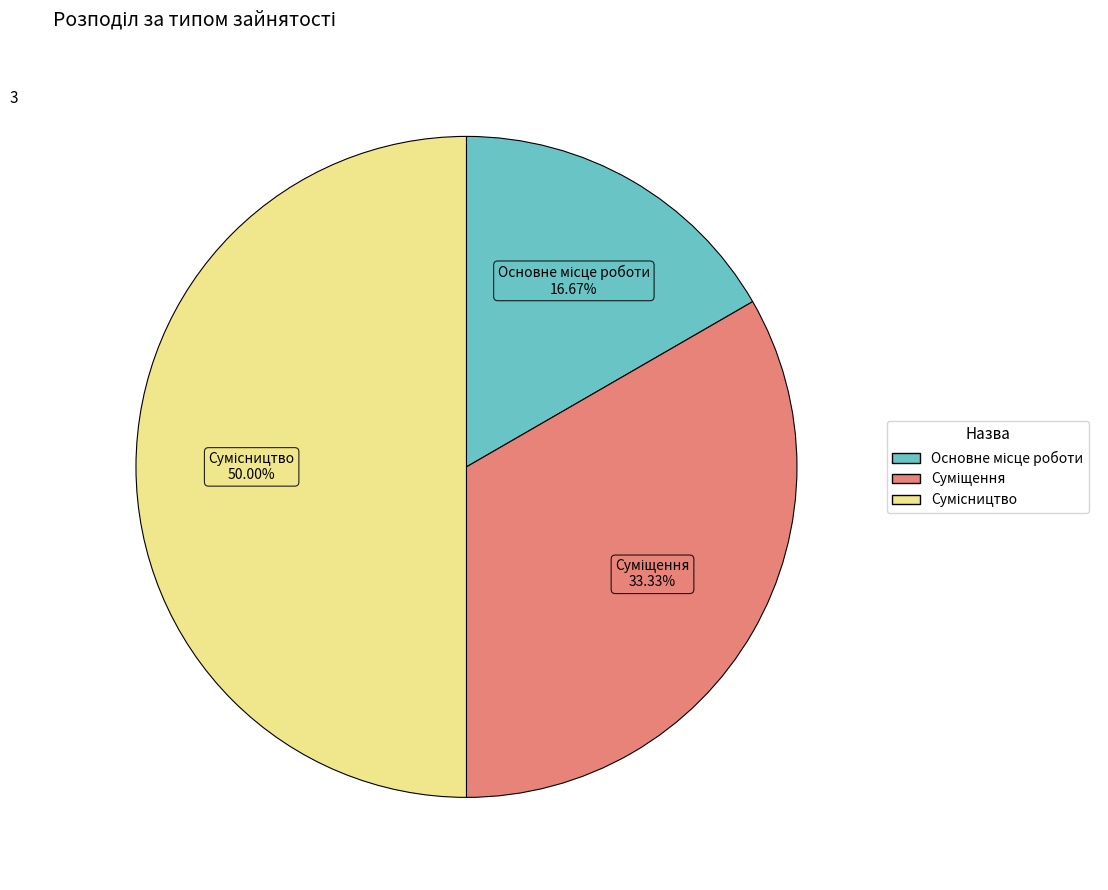

How many slices are in this pie chart?

3